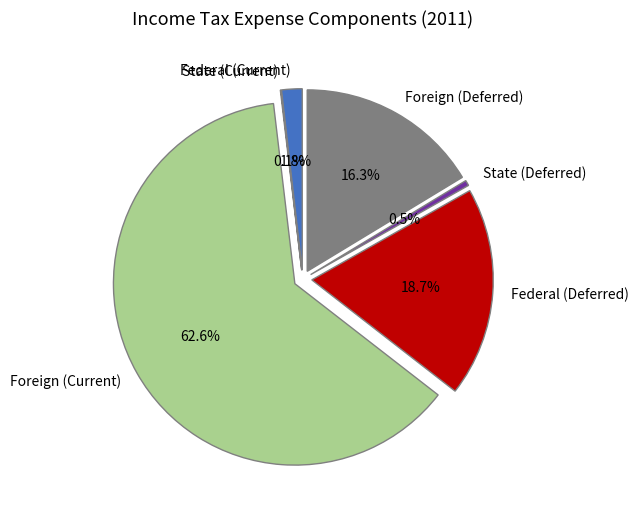

Is Foreign (Current) the majority of the pie?

Yes